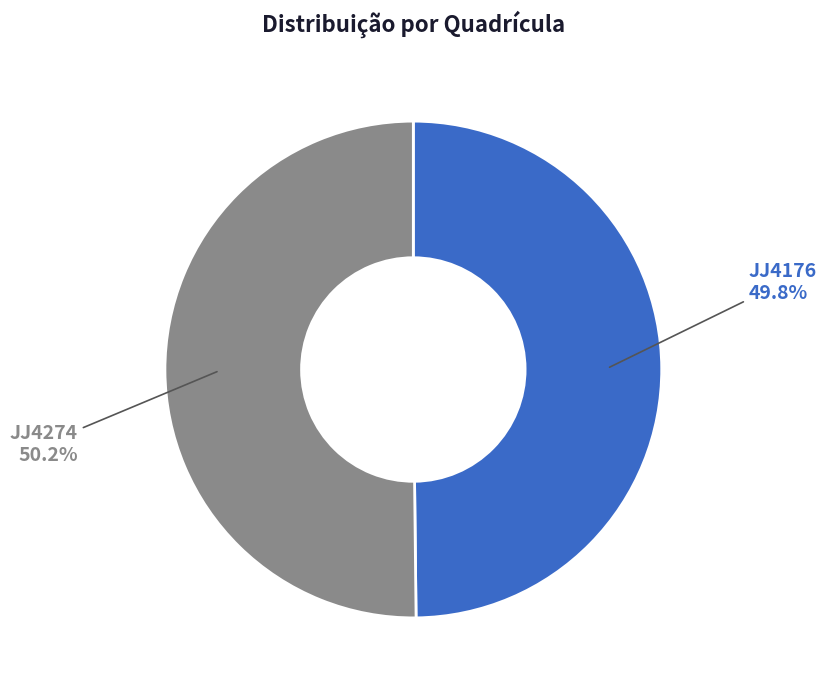

Approximately how many times larger is the value at JJ4176 compared to JJ4274?

1.0